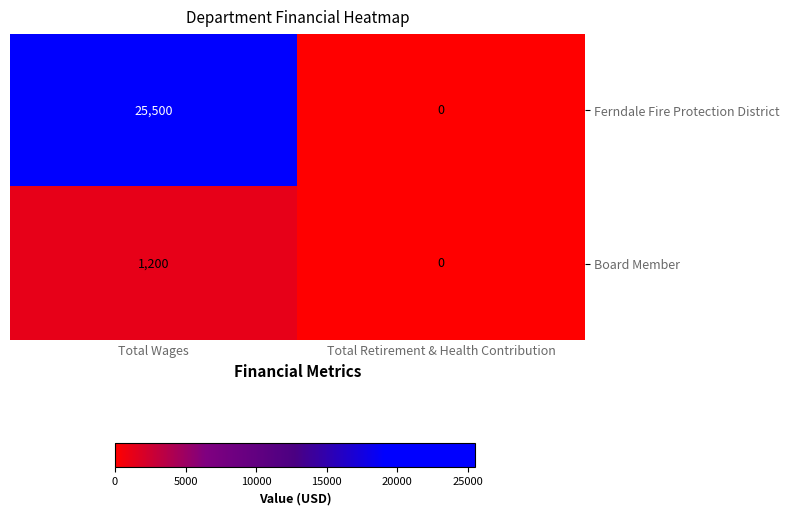

How many distinct data groups are displayed?

2